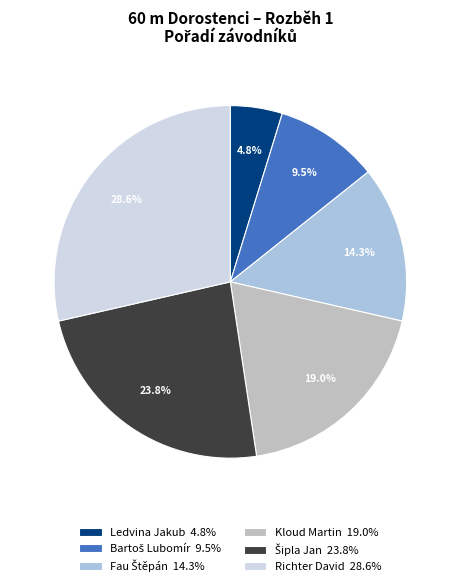

What portion of the pie excludes Richter David 28.6%?

71.4%